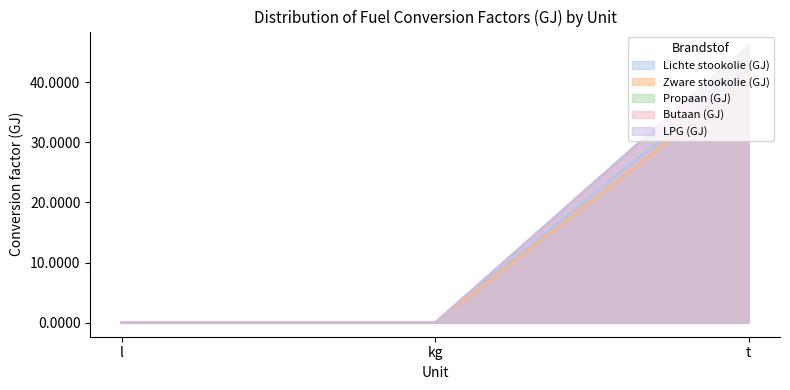

Which category has the lowest value in the Butaan (GJ) series?

l